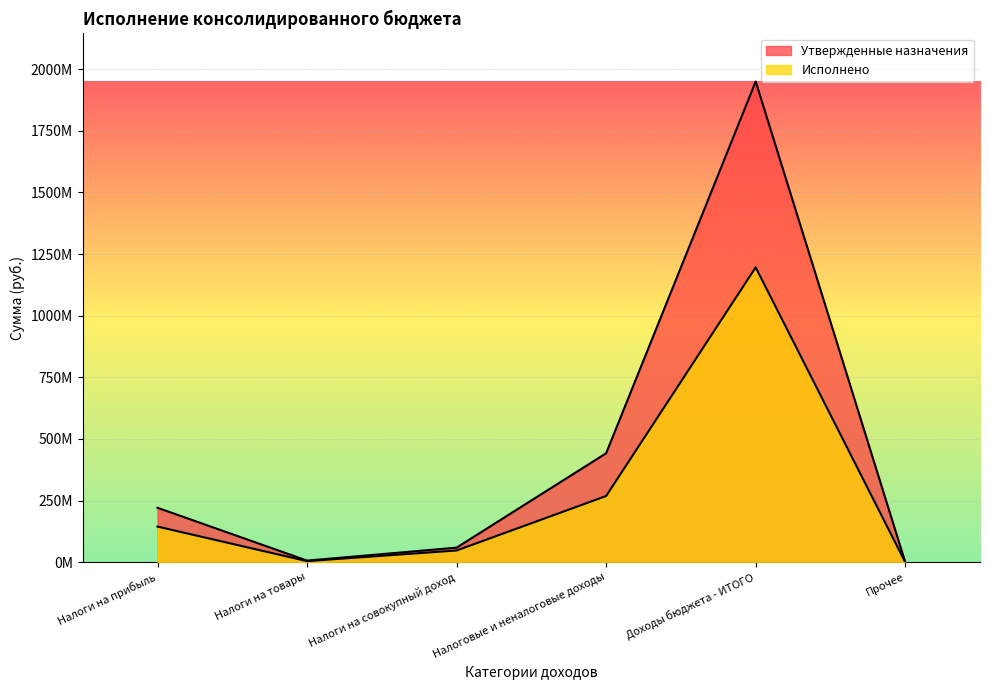

What are all the series names shown in the legend?

Утвержденные назначения, Исполнено